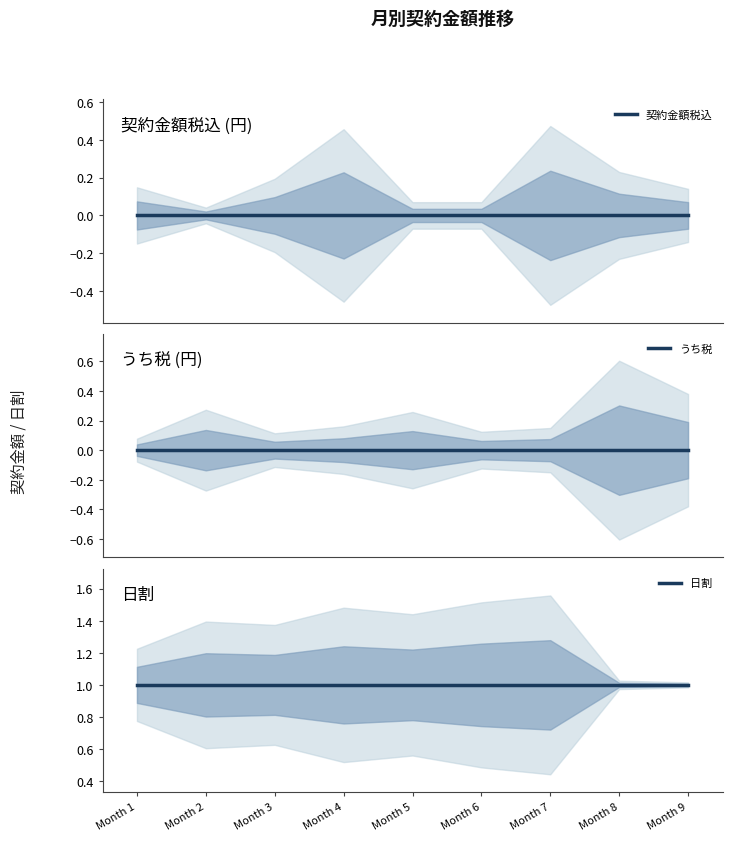

Reading left to right, list all the values displayed in this chart.

契約金額税込: Month 1=0	Month 2=0	Month 3=0	Month 4=0	Month 5=0	Month 6=0	Month 7=0	Month 8=0	Month 9=0
うち税: Month 1=0	Month 2=0	Month 3=0	Month 4=0	Month 5=0	Month 6=0	Month 7=0	Month 8=0	Month 9=0
日割: Month 1=1	Month 2=1	Month 3=1	Month 4=1	Month 5=1	Month 6=1	Month 7=1	Month 8=1	Month 9=1